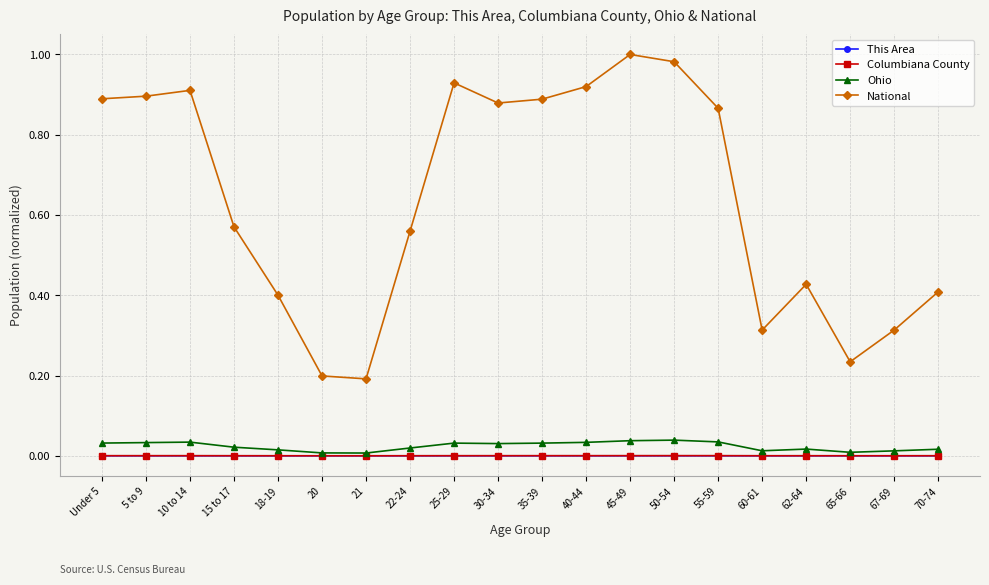

Where is the first local maximum for National?

10 to 14